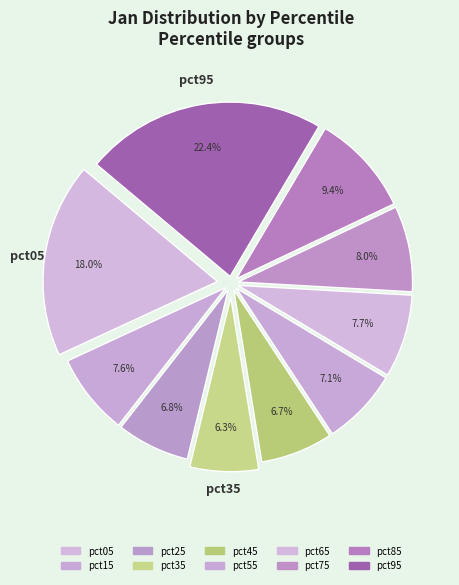

Combined, what portion of the pie is pct55 and pct05?

25.1%